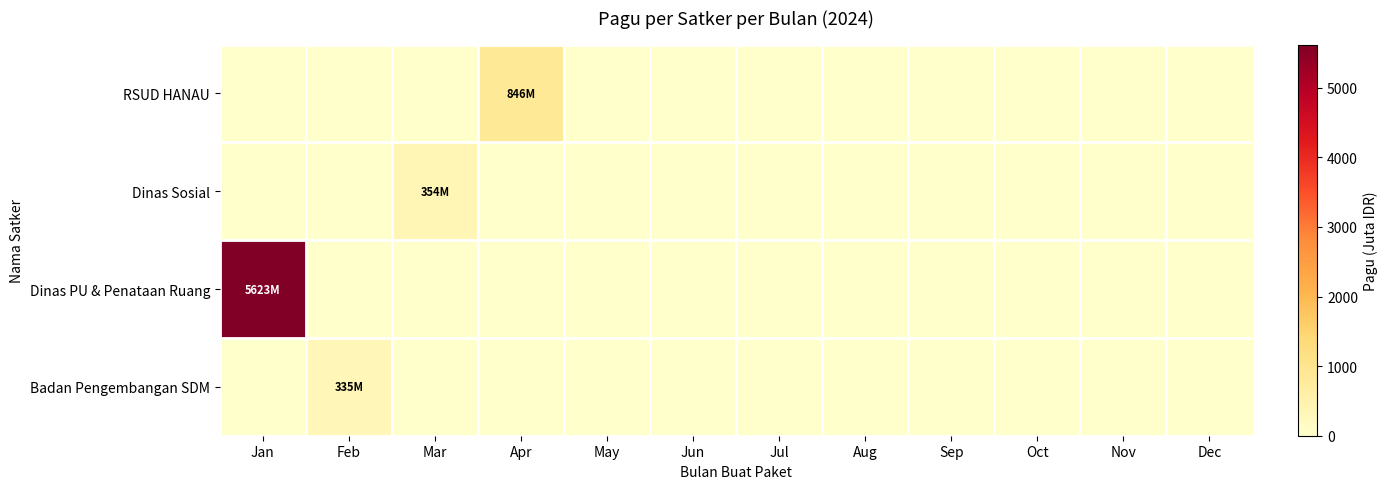

Rank the series by their maximum value, from highest to lowest.

Dinas PU & Penataan Ruang, RSUD HANAU, Dinas Sosial, Badan Pengembangan SDM